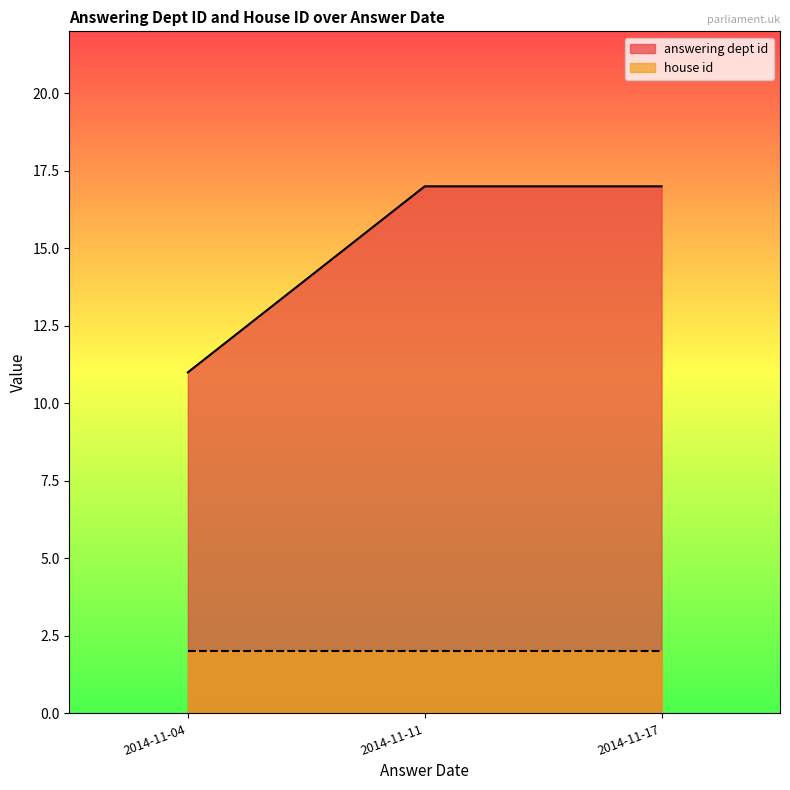

What is the sum of all house id values?

6